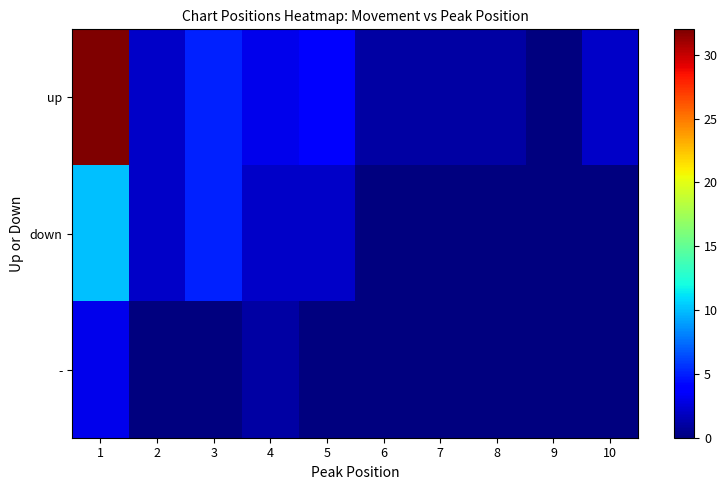

Reading left to right, extract all data points from this chart.

up: 1=32	2=2	3=5	4=3	5=4	6=1	7=1	8=1	9=0	10=2
down: 1=10	2=2	3=5	4=2	5=2	6=0	7=0	8=0	9=0	10=0
-: 1=3	2=0	3=0	4=1	5=0	6=0	7=0	8=0	9=0	10=0